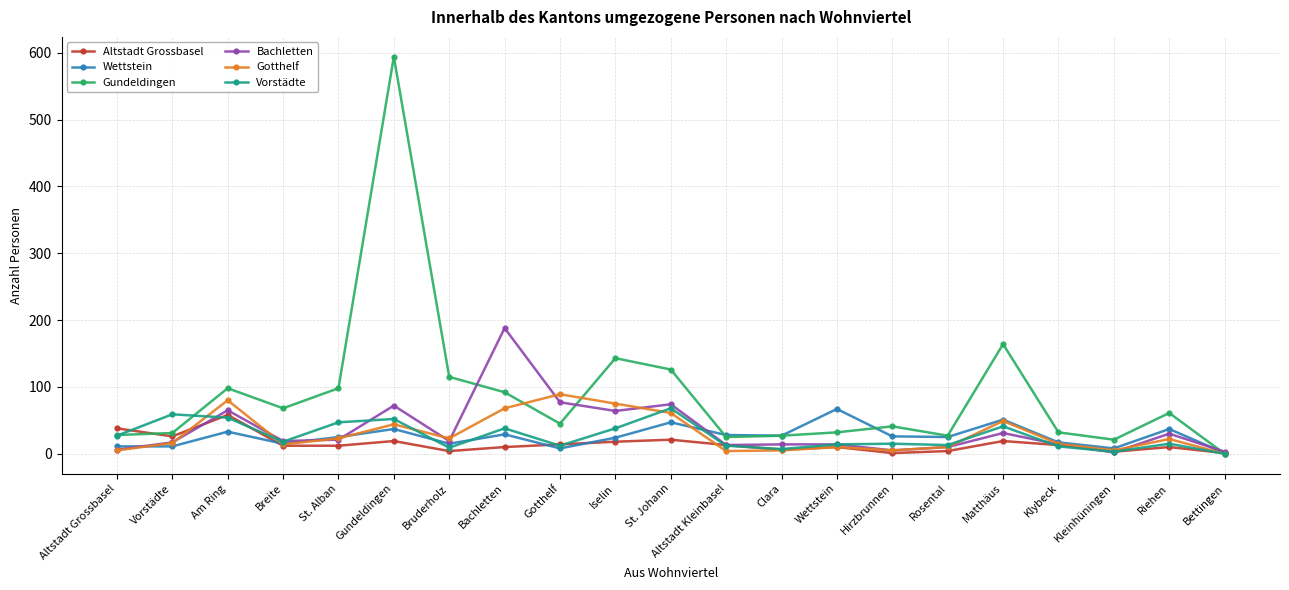

What are all the series names shown in the legend?

Altstadt Grossbasel, Wettstein, Gundeldingen, Bachletten, Gotthelf, Vorstädte